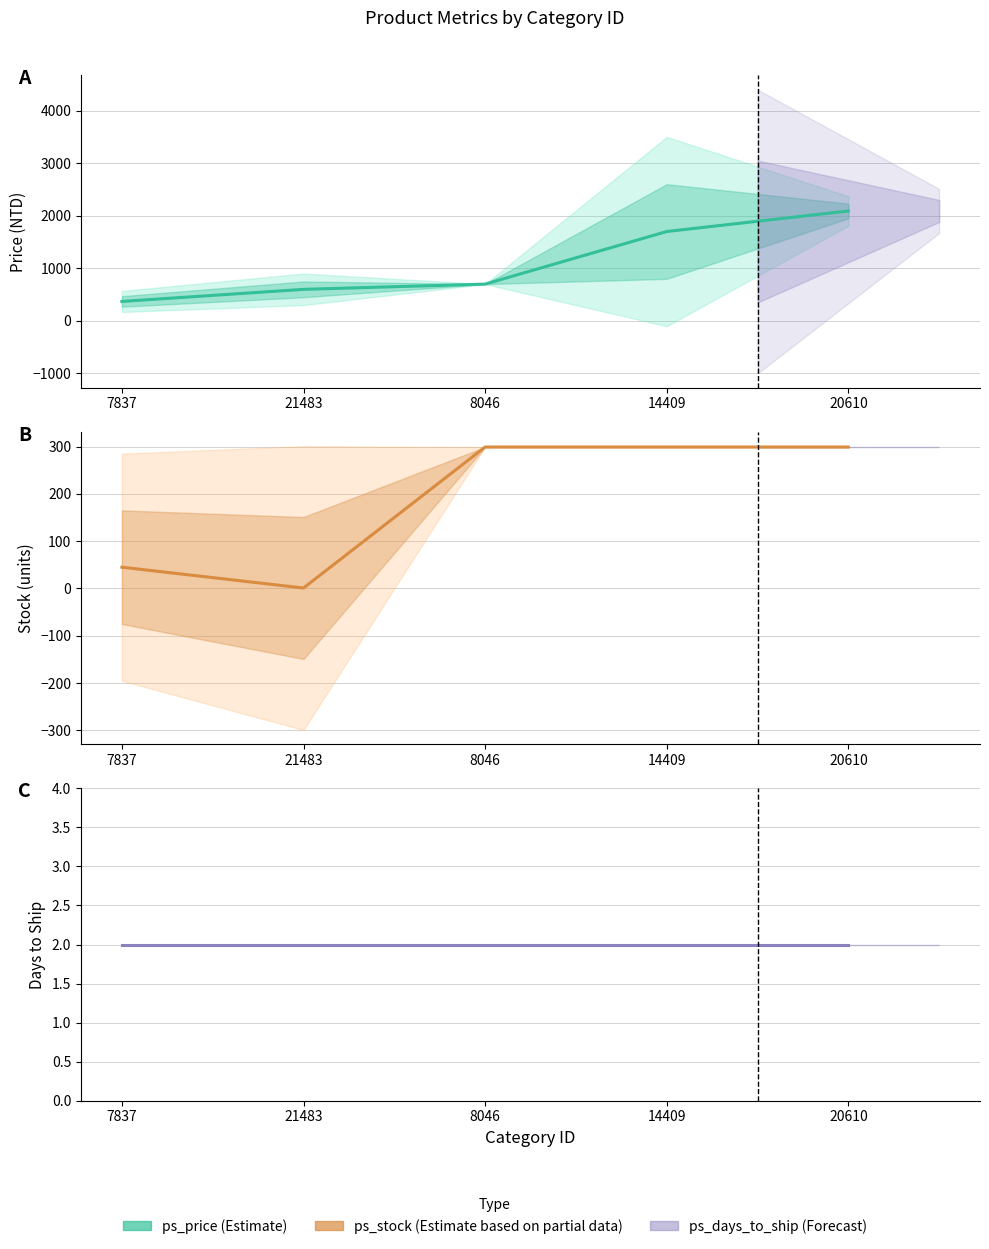

List the series in order of their overall mean, lowest first.

Days to Ship, Stock (units), Price (NTD)